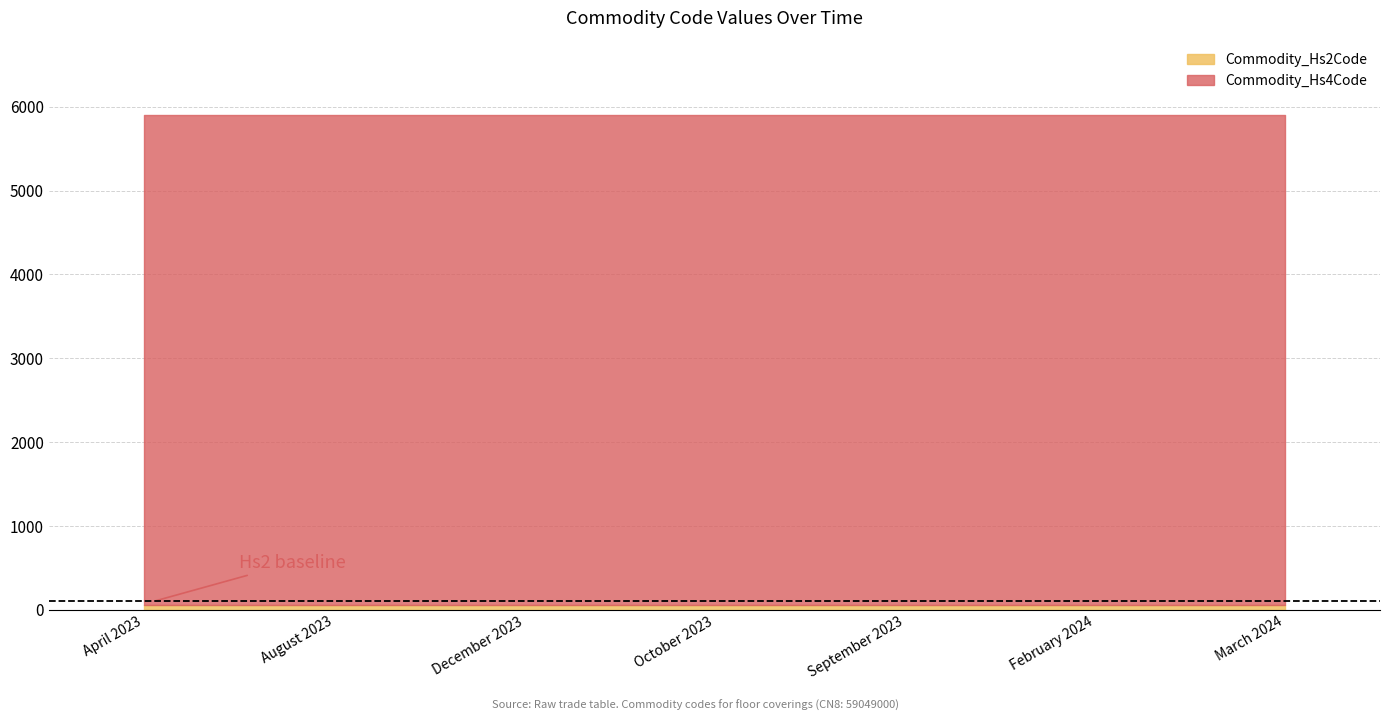

What are all the series names shown in the legend?

Commodity_Hs2Code, Commodity_Hs4Code